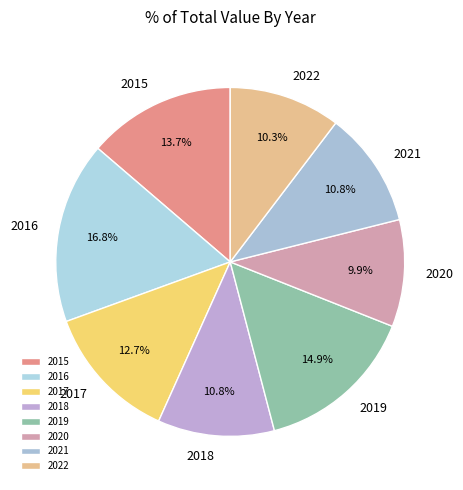

True or false: 2016 accounts for 17% of the total.

True